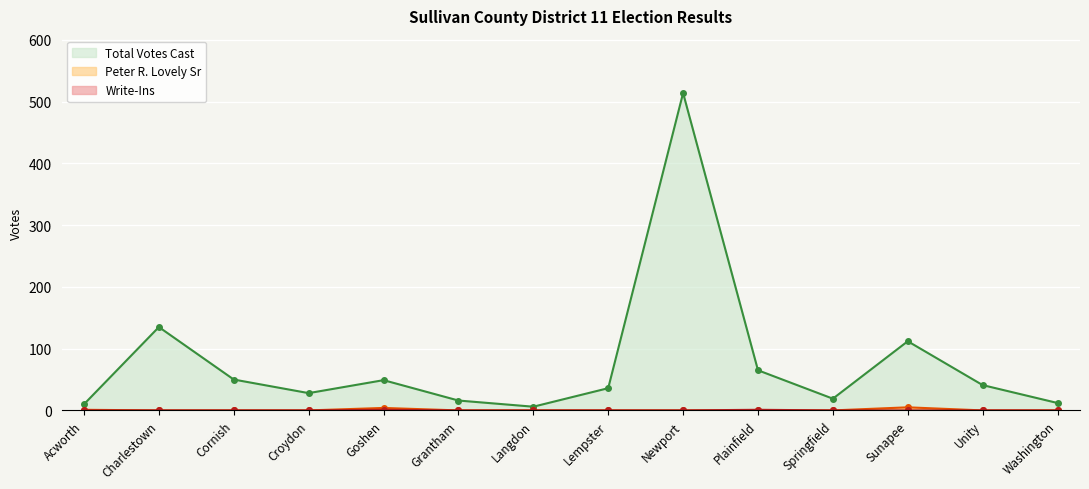

What position from the left is Washington?

14